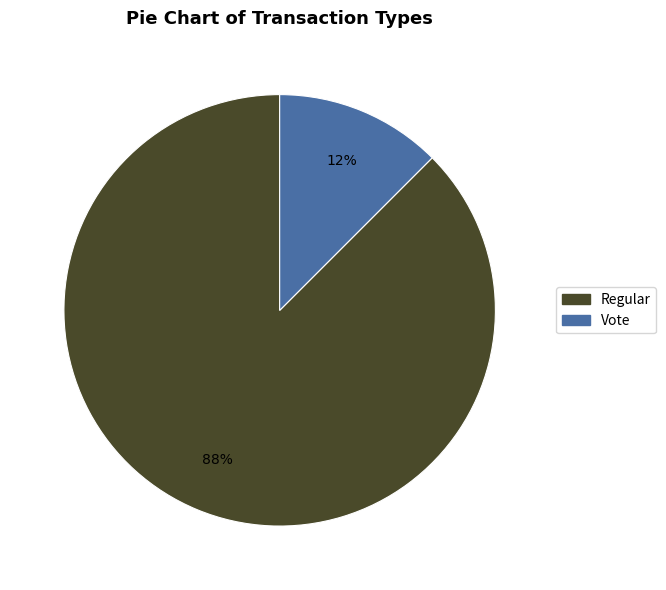

What is the largest slice in the pie chart?

Regular